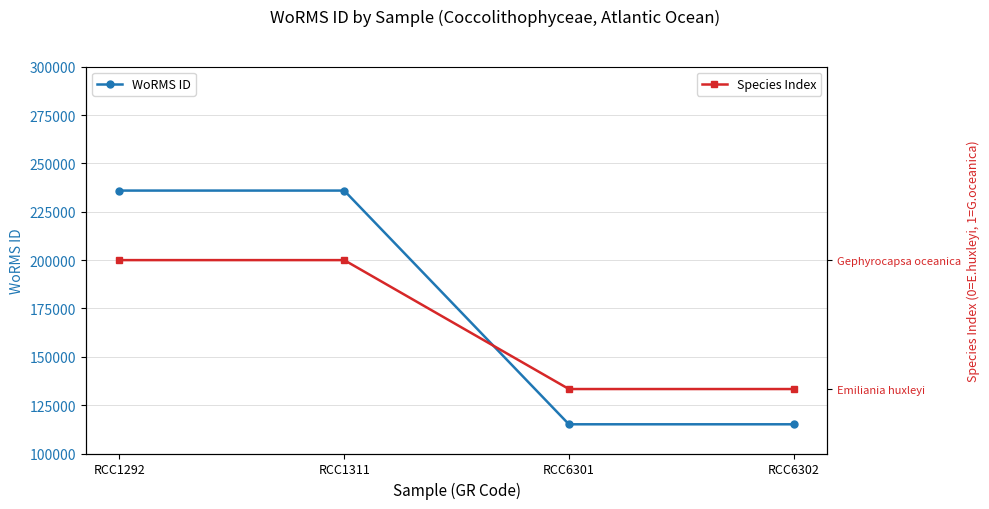

Is it true that WoRMS ID equals 235955 at RCC1311?

True